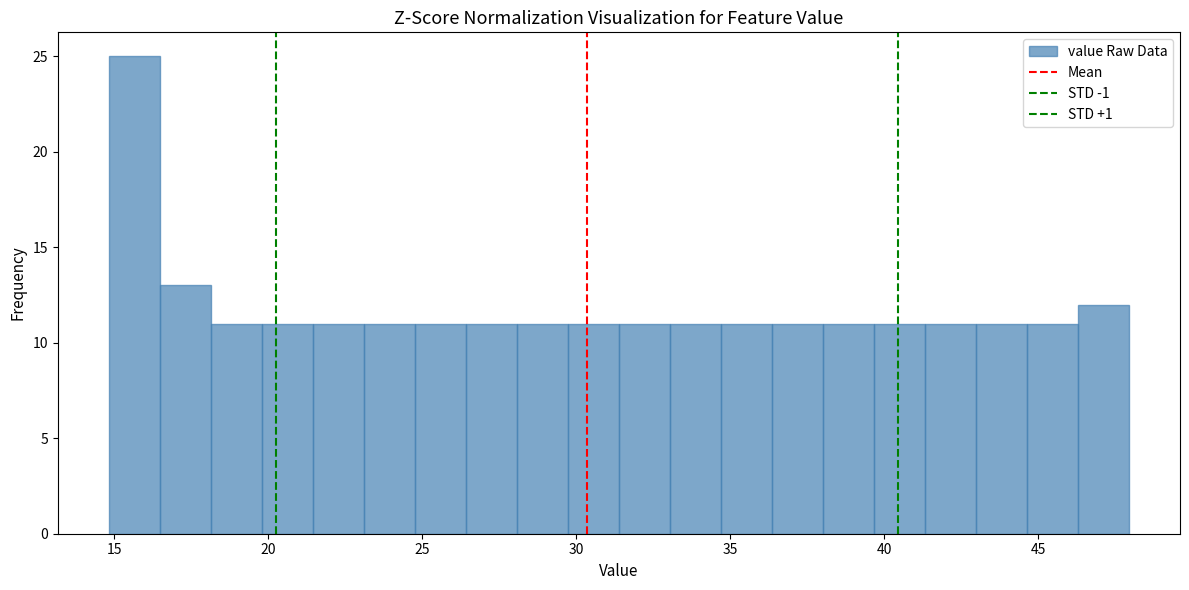

Around what value on the x-axis is the tallest bar? Give the approximate position of its centre, as read against the axis.

15.5